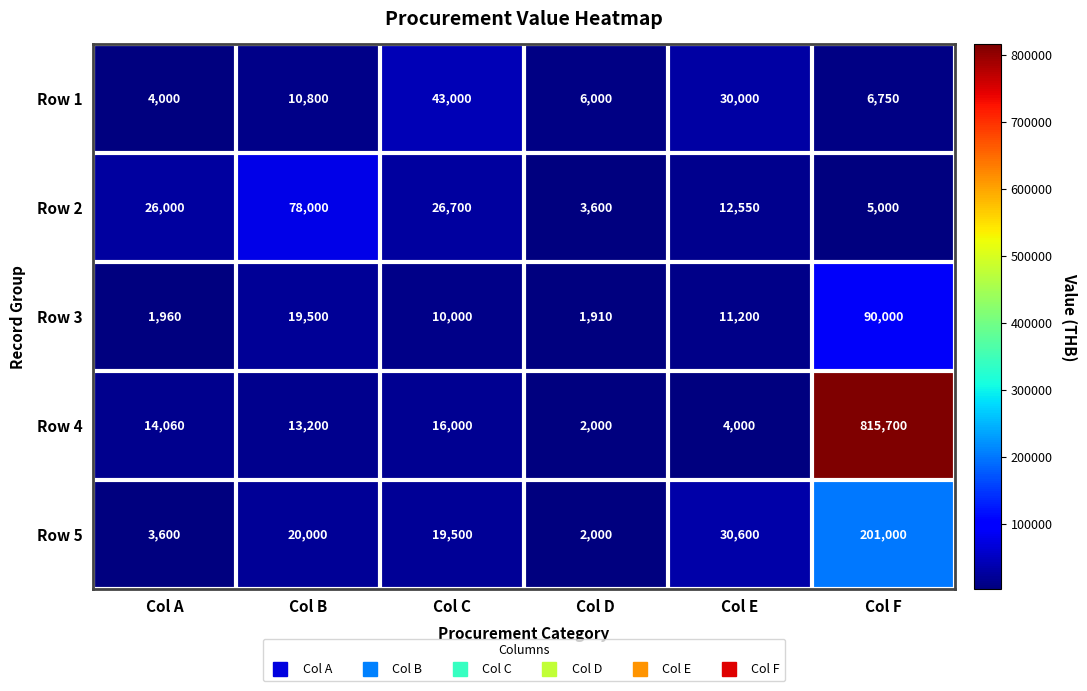

What is the total value across all series at Col B?

141500